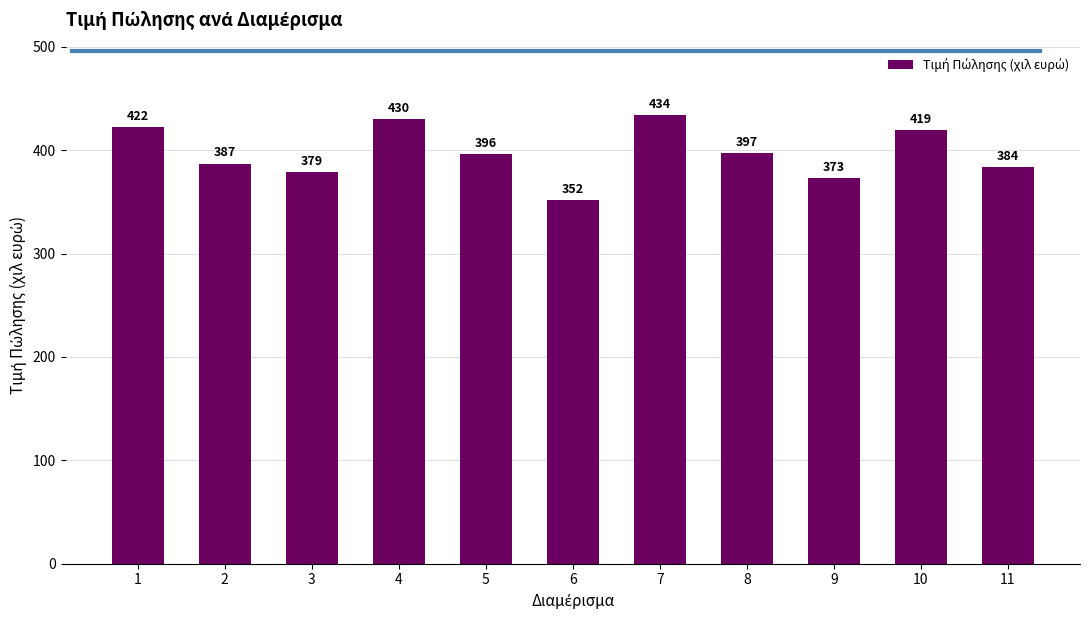

Rank the categories by value from lowest to highest.

6, 9, 3, 11, 2, 5, 8, 10, 1, 4, 7